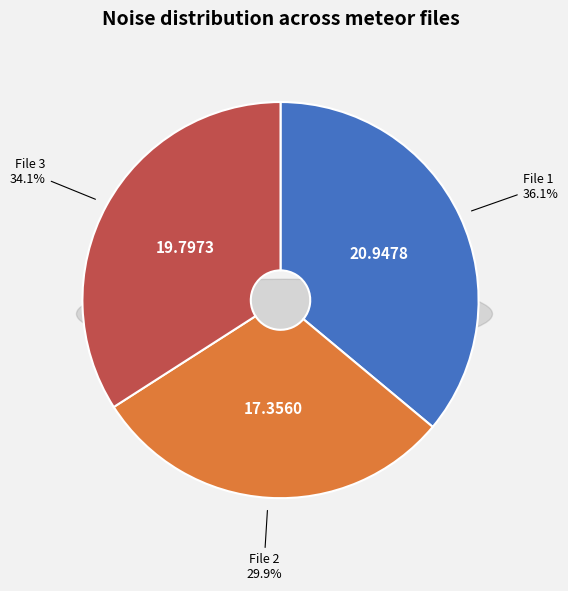

True or false: 20160322210059771_NACHODSKO-R5_met.fits accounts for 46% of the total.

False